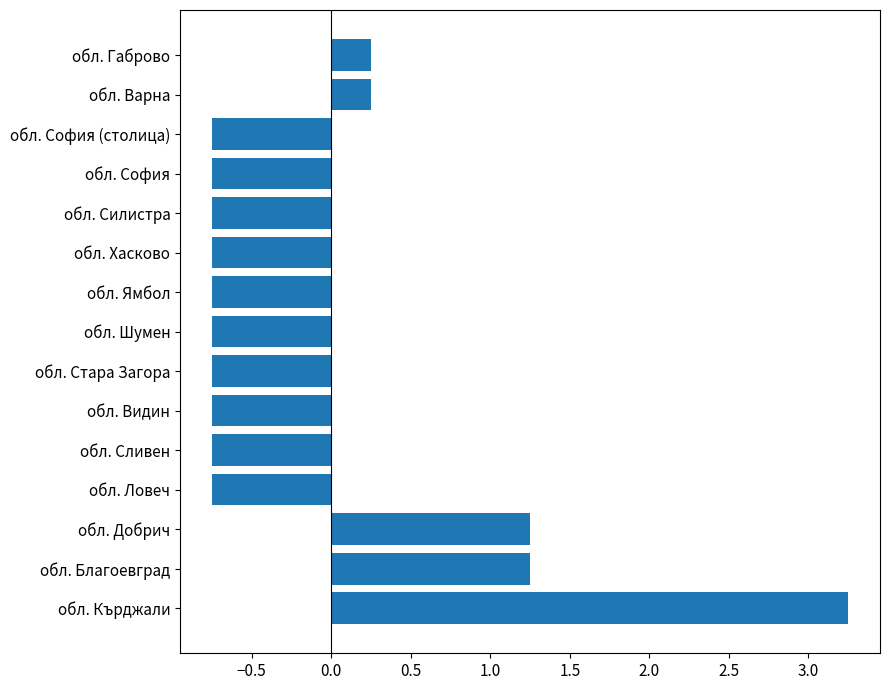

What is the average value?

-0.1